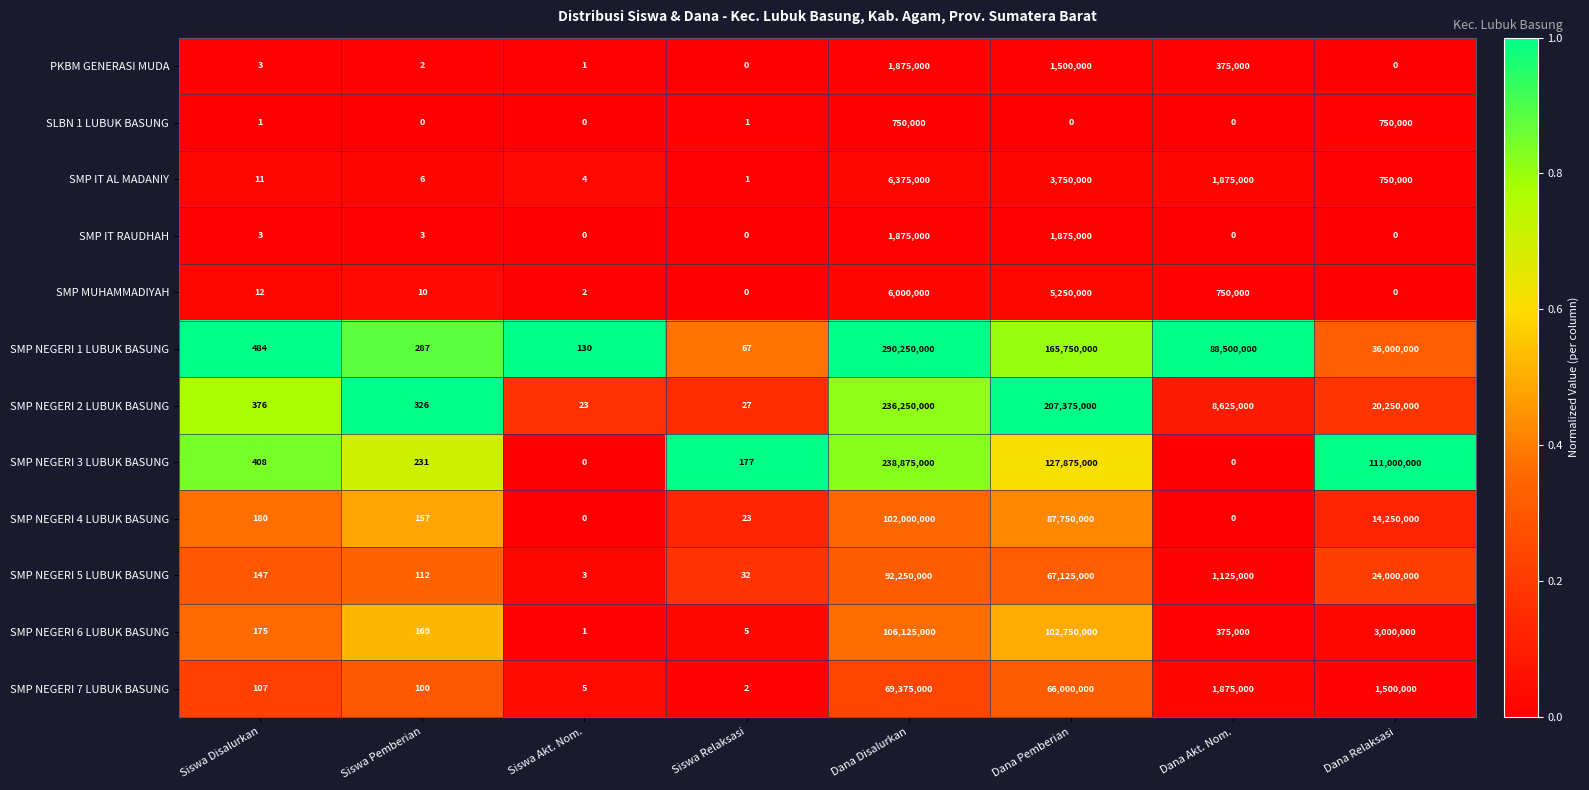

Is the value of SMP IT RAUDHAH at Siswa Pemberian greater than the value of SMP NEGERI 6 LUBUK BASUNG at Dana Disalurkan?

No